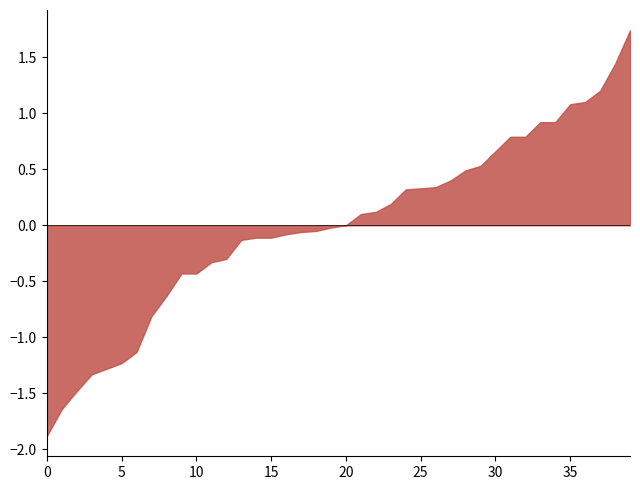

What is the smallest value displayed?

-1.9